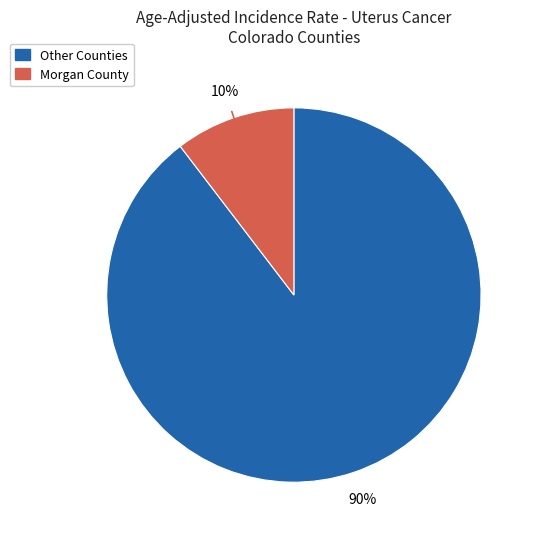

To the nearest percent, what is the average slice percentage?

50%